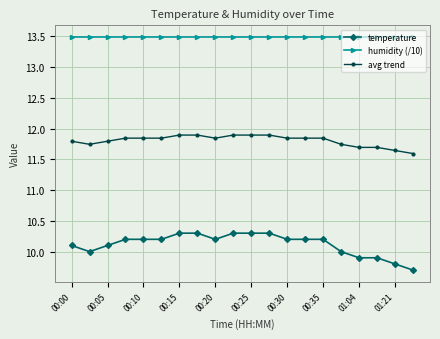

What is the maximum value shown in the chart?

13.5